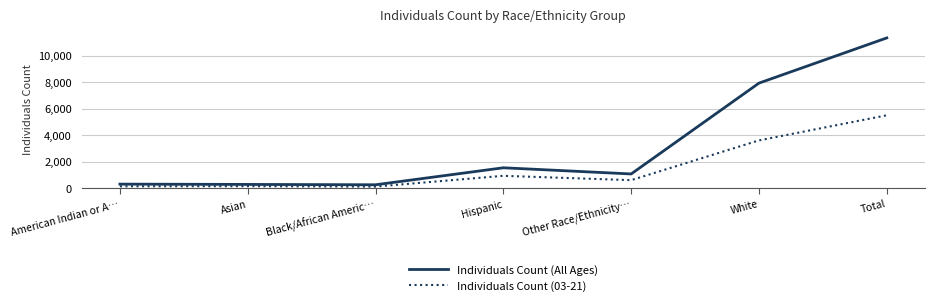

Where does the Individuals Count (All Ages) series first go above 1063?

Hispanic